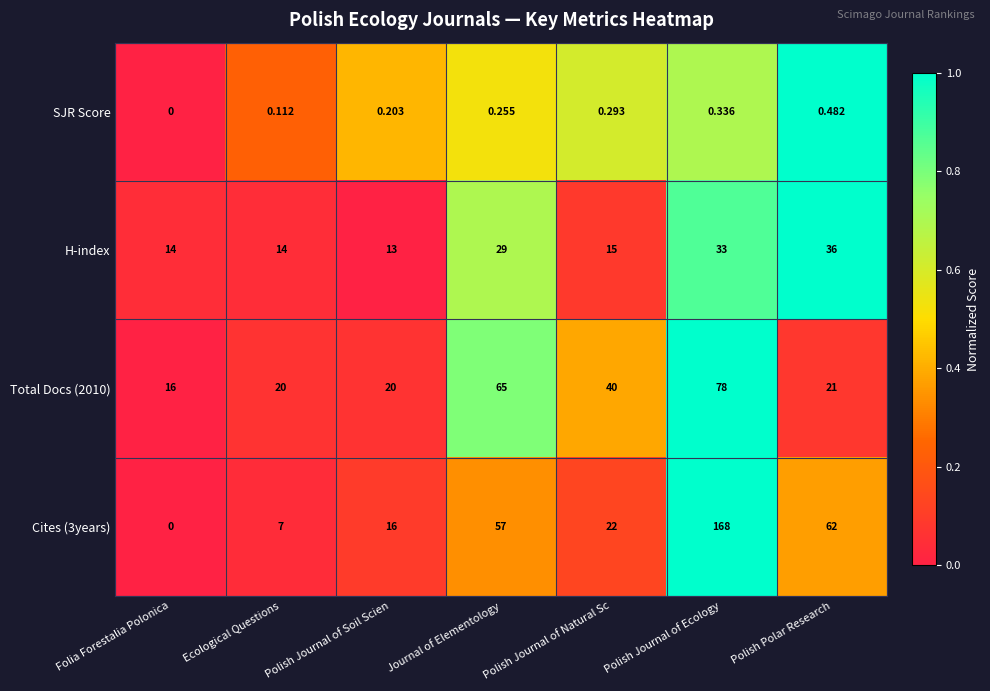

At which category does the chart reach its minimum across all series?

Folia Forestalia Polonica